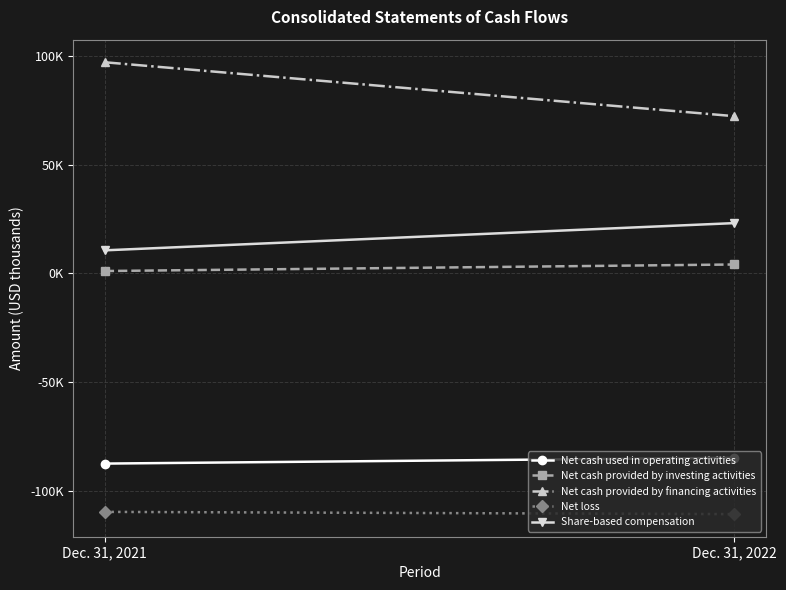

How many lines are shown in the chart?

5